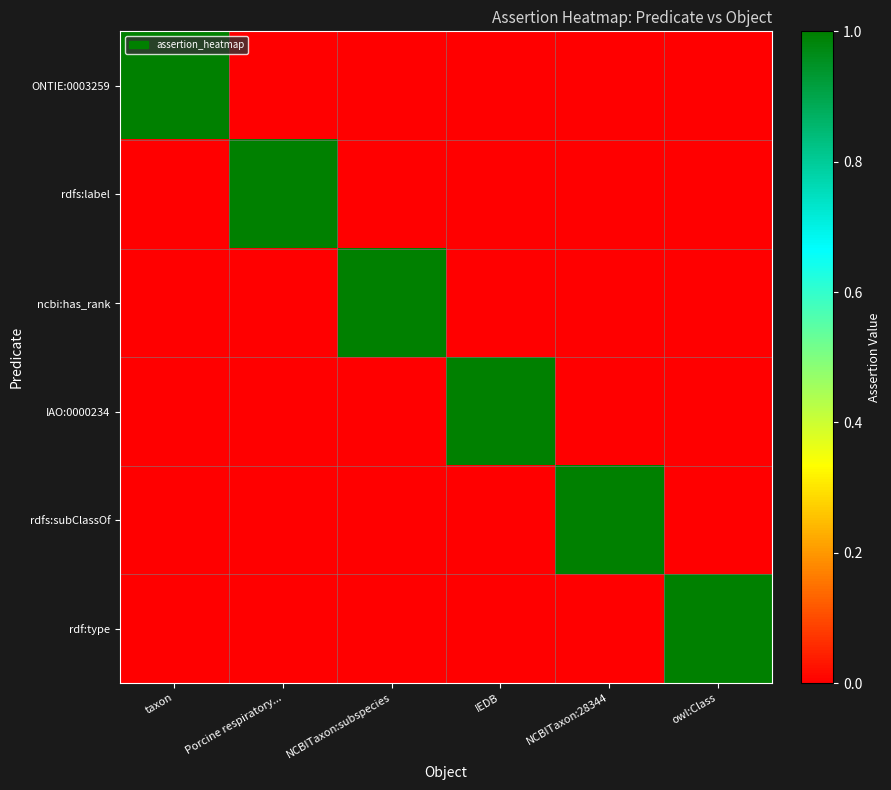

Reading left to right, extract all data points from this chart.

ONTIE:0003259: taxon=1	Porcine respiratory...=0	NCBITaxon:subspecies=0	IEDB=0	NCBITaxon:28344=0	owl:Class=0
rdfs:label: taxon=0	Porcine respiratory...=1	NCBITaxon:subspecies=0	IEDB=0	NCBITaxon:28344=0	owl:Class=0
ncbi:has_rank: taxon=0	Porcine respiratory...=0	NCBITaxon:subspecies=1	IEDB=0	NCBITaxon:28344=0	owl:Class=0
IAO:0000234: taxon=0	Porcine respiratory...=0	NCBITaxon:subspecies=0	IEDB=1	NCBITaxon:28344=0	owl:Class=0
rdfs:subClassOf: taxon=0	Porcine respiratory...=0	NCBITaxon:subspecies=0	IEDB=0	NCBITaxon:28344=1	owl:Class=0
rdf:type: taxon=0	Porcine respiratory...=0	NCBITaxon:subspecies=0	IEDB=0	NCBITaxon:28344=0	owl:Class=1